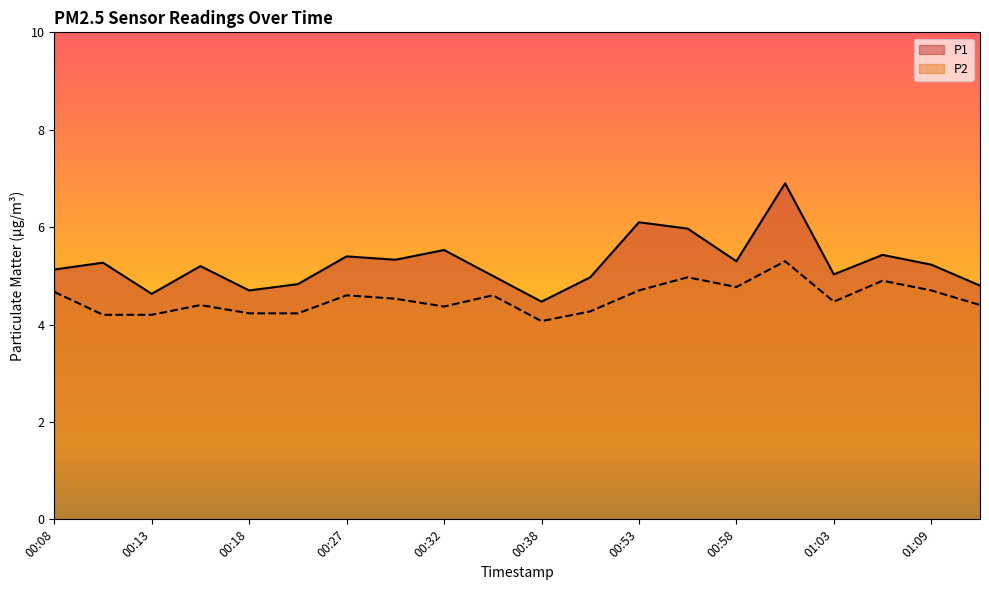

How many interior local peaks does the P1 series have?

7